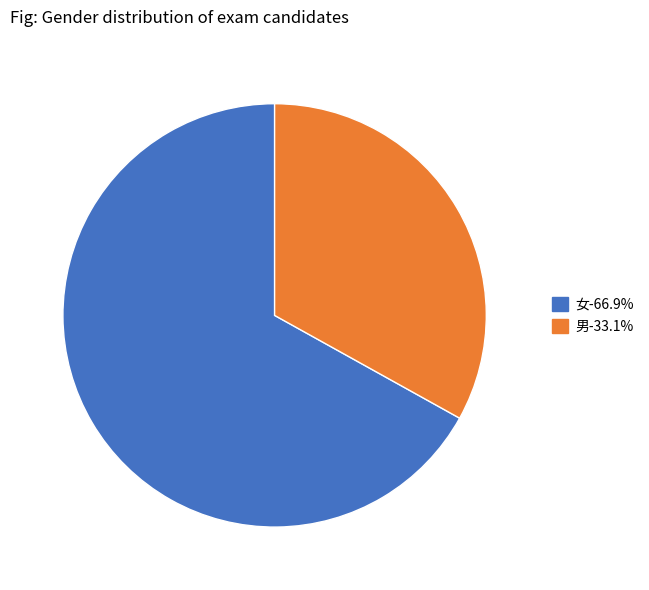

Is the sum of 女 and 男 greater than half?

Yes